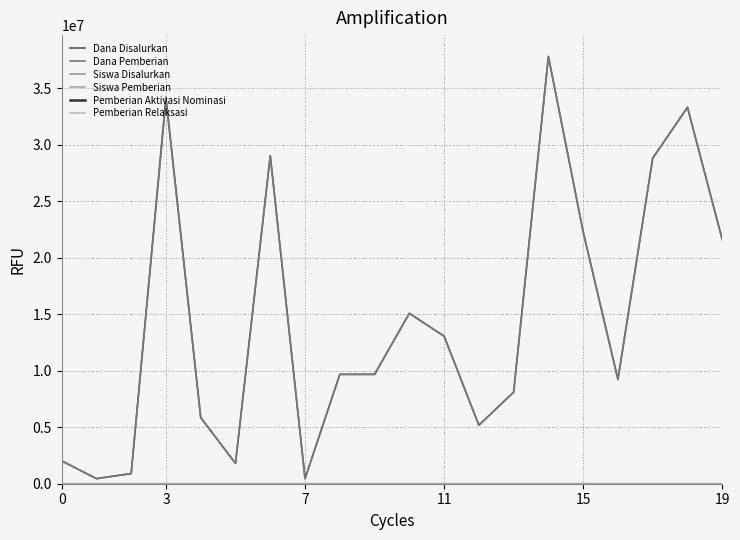

True or false: Siswa Disalurkan and Dana Pemberian intersect in this chart.

False